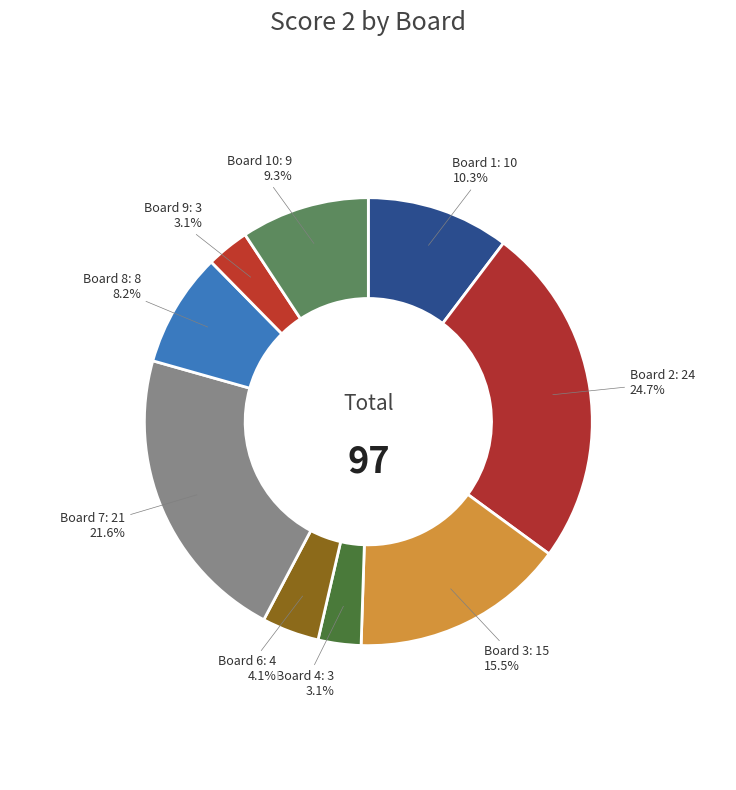

What is the largest slice in the pie chart?

Board 2